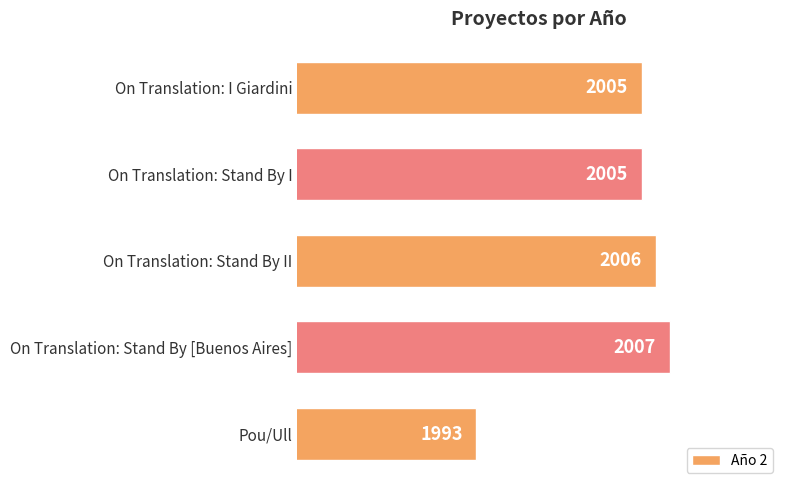

What is the sum of the values at On Translation: Stand By [Buenos Aires] and On Translation: I Giardini?

4012